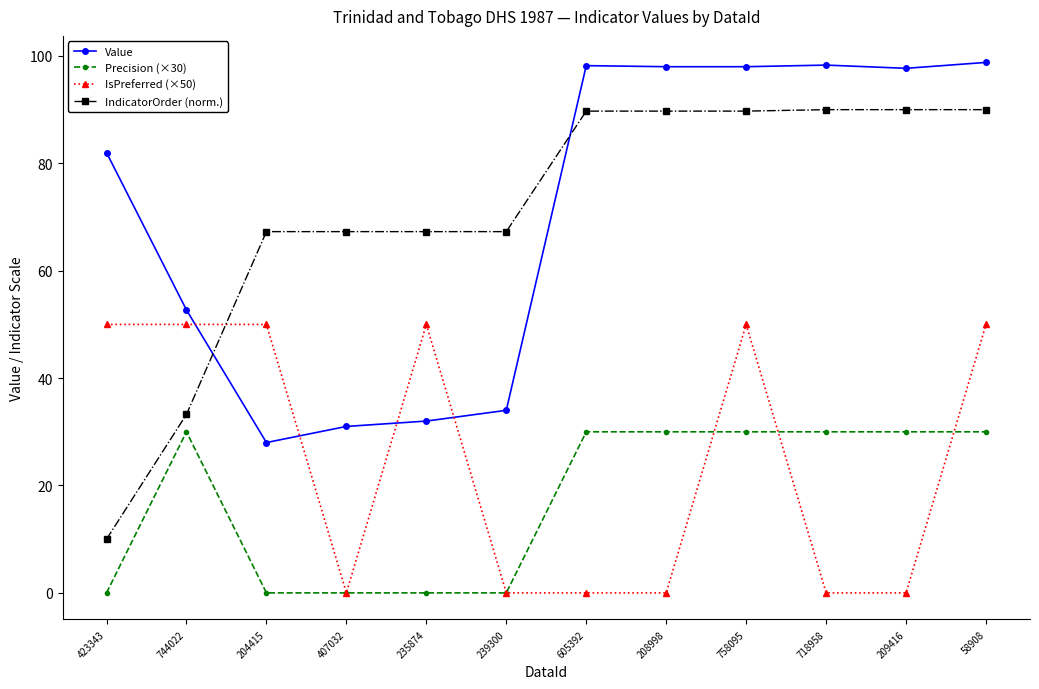

List the series in order of their peak value, lowest first.

Precision (×30), IsPreferred (×50), IndicatorOrder (norm.), Value